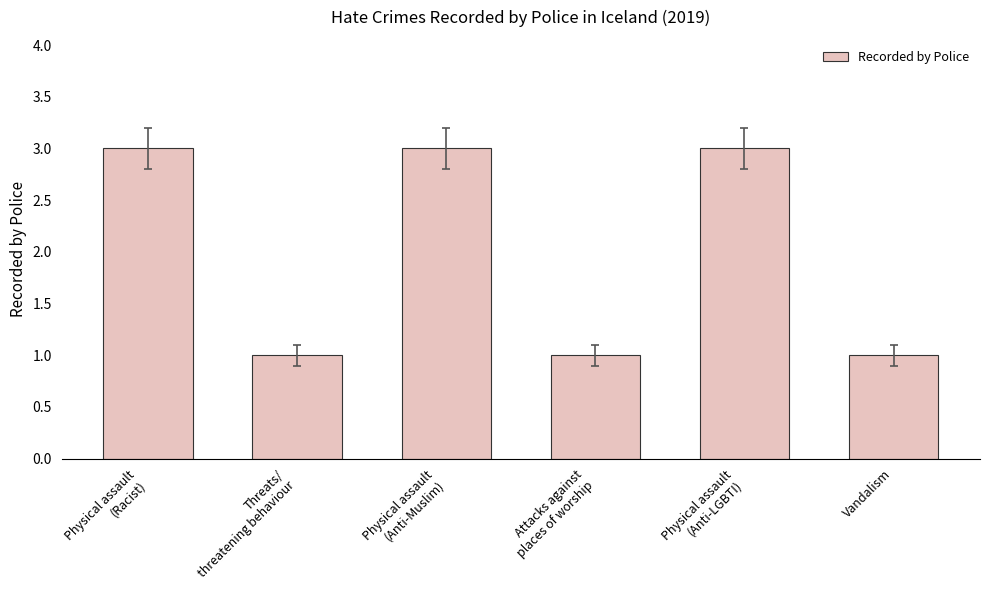

What is the value of the 4th bar from the left?

1